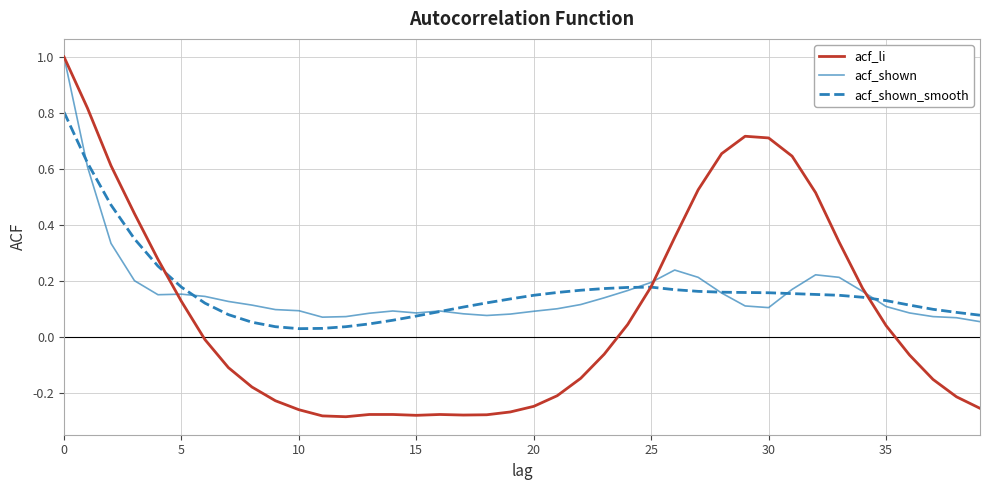

Which series has the widest spread of values?

acf_li